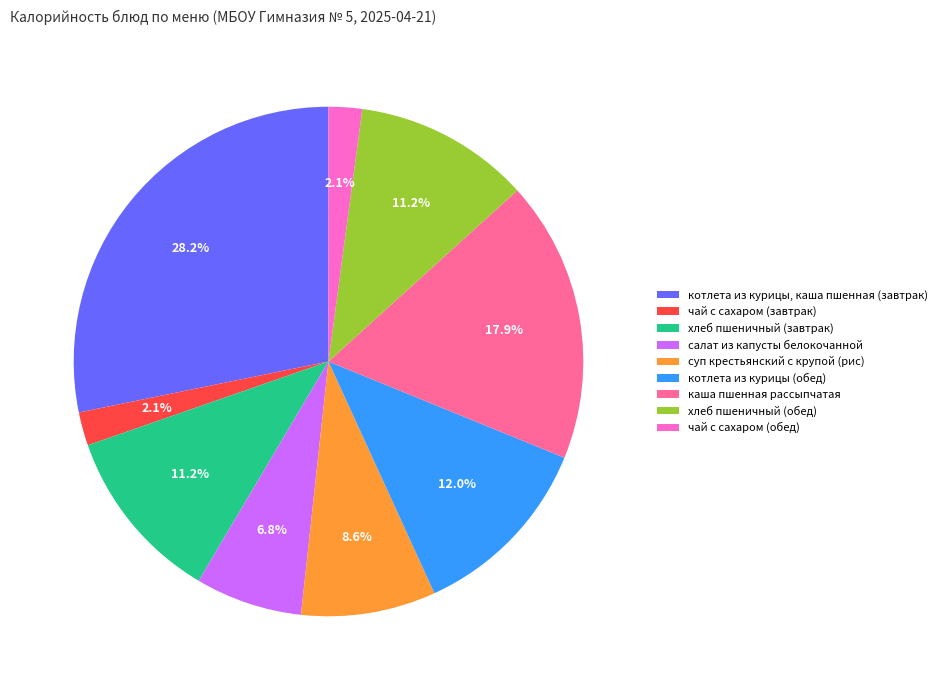

What is the largest slice in the pie chart?

котлета из курицы, каша пшенная (завтрак)